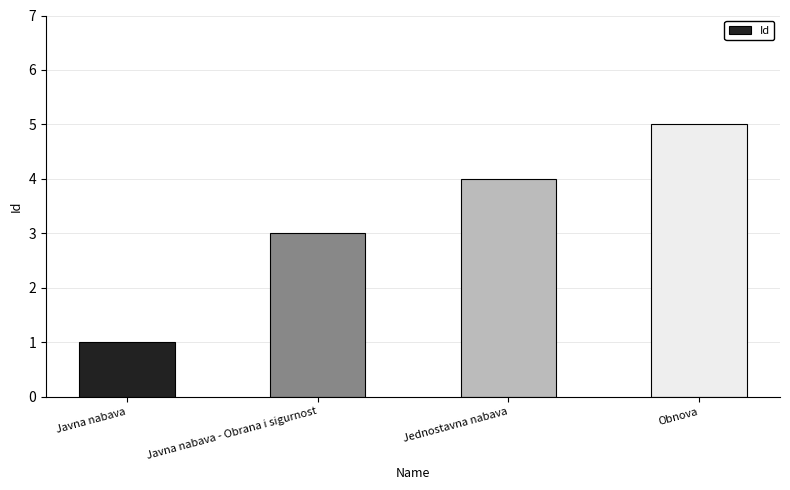

What position from the left is Javna nabava - Obrana i sigurnost?

2